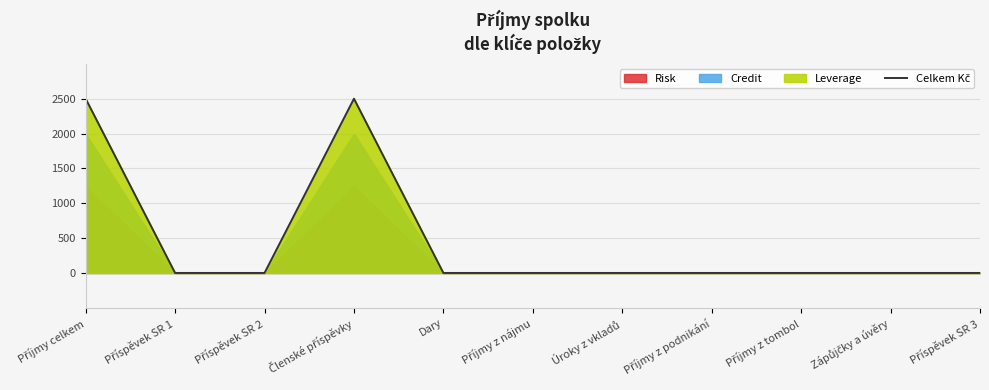

Reading left to right, extract all data points from this chart.

Příjmy celkem=2500	Příspěvek SR 1=0	Příspěvek SR 2=0	Členské příspěvky=2500	Dary=0	Příjmy z nájmu=0	Úroky z vkladů=0	Příjmy z podnikání=0	Příjmy z tombol=0	Zápůjčky a úvěry=0	Příspěvek SR 3=0